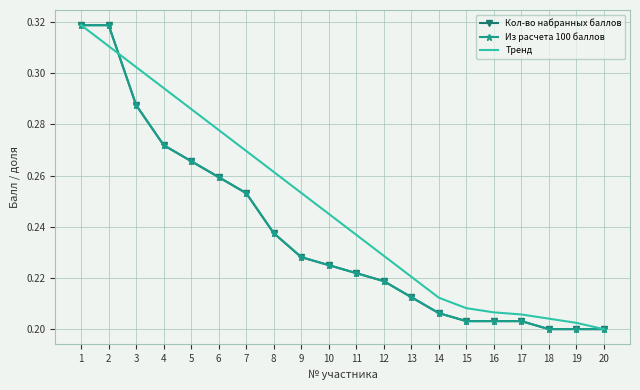

True or false: Тренд has a value of 0.3 at 4.

True